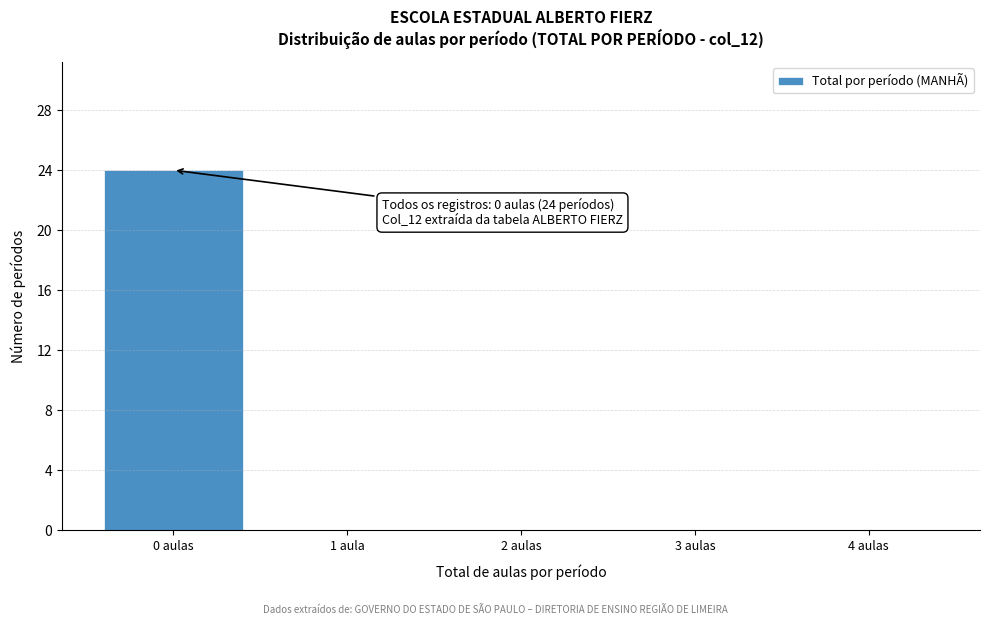

Reading left to right, extract all data points from this chart.

0 aulas=24	1 aula=0	2 aulas=0	3 aulas=0	4 aulas=0